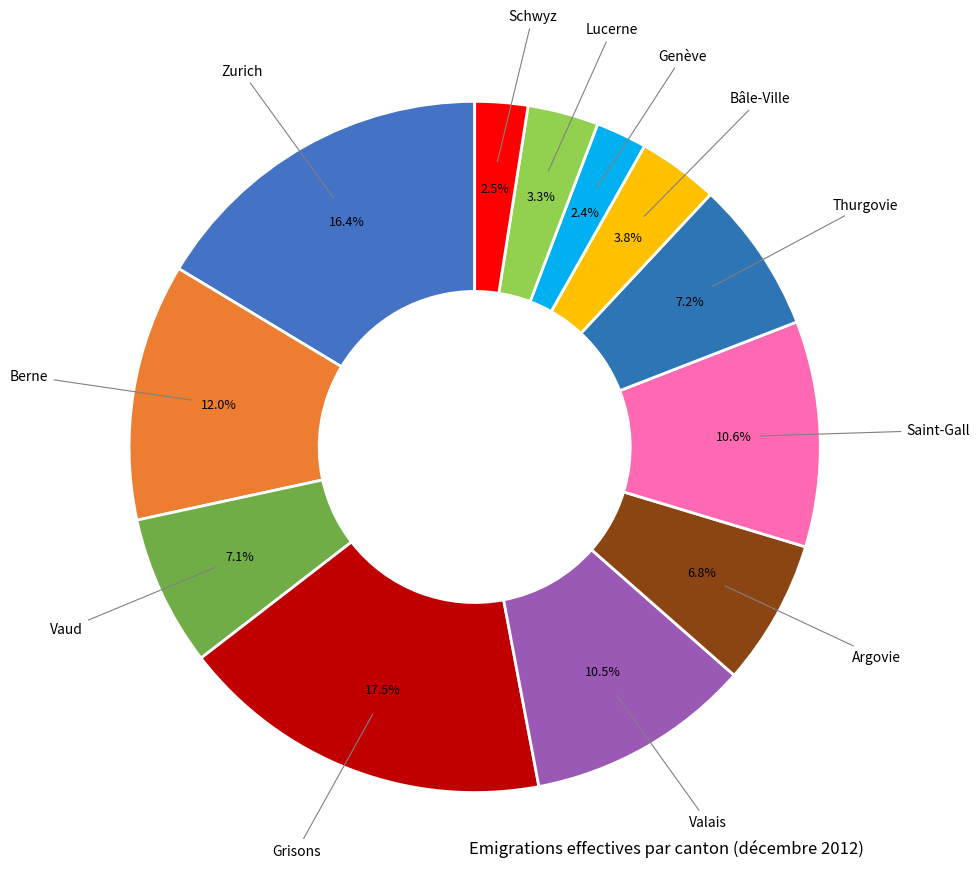

Rank the categories by value from highest to lowest.

Grisons, Zurich, Berne, Saint-Gall, Valais, Thurgovie, Vaud, Argovie, Bâle-Ville, Lucerne, Schwyz, Genève